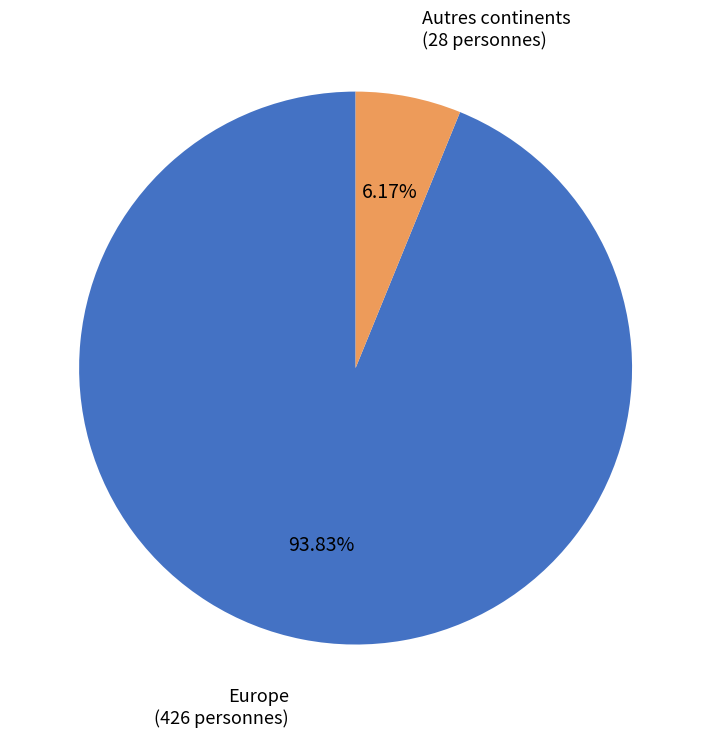

Is there a majority slice in this chart?

Yes